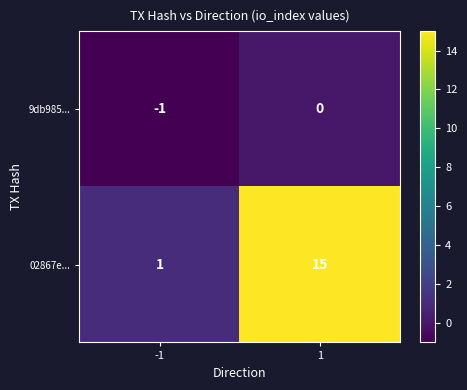

How many categories are shown in the chart?

2